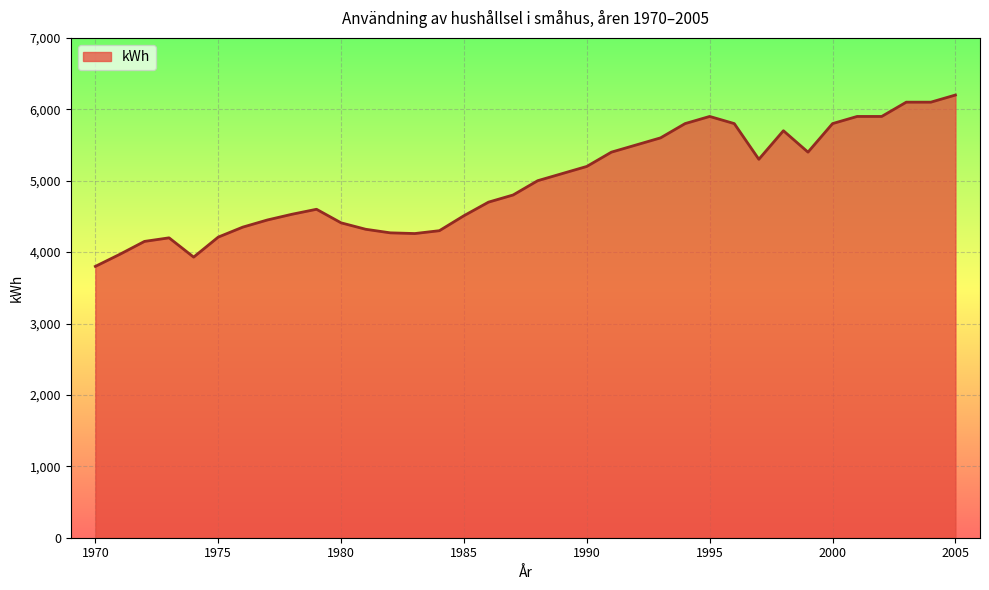

What is the minimum value shown in the chart?

3800